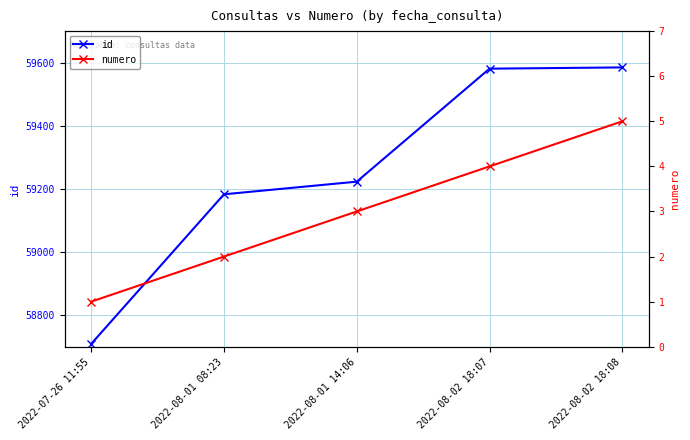

Between 2022-08-02 18:08 and 2022-07-26 11:55, which is larger?

2022-08-02 18:08